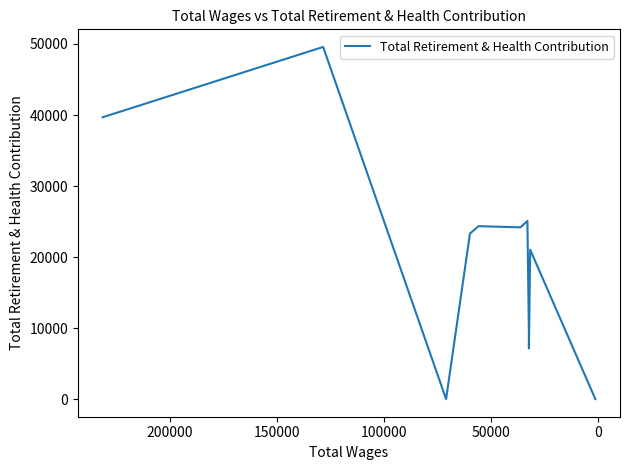

What is the value of the 4th point from the left?

23304